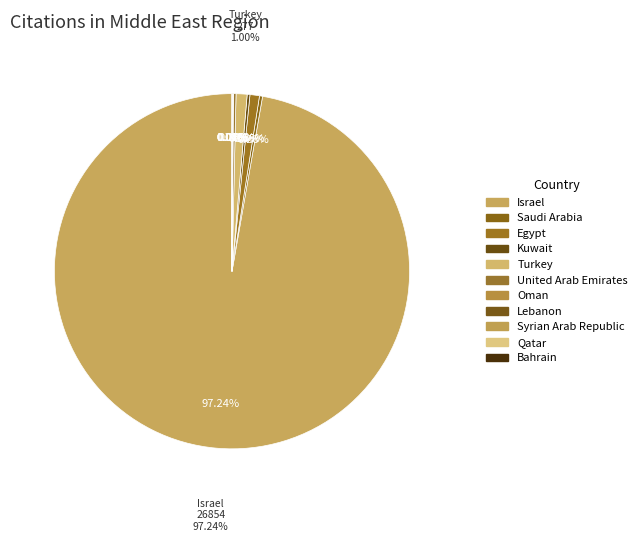

Do Israel and Bahrain together represent more than half of the pie?

Yes